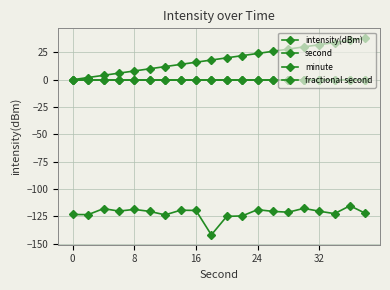

True or false: intensity(dBm) and fractional second intersect in this chart.

False